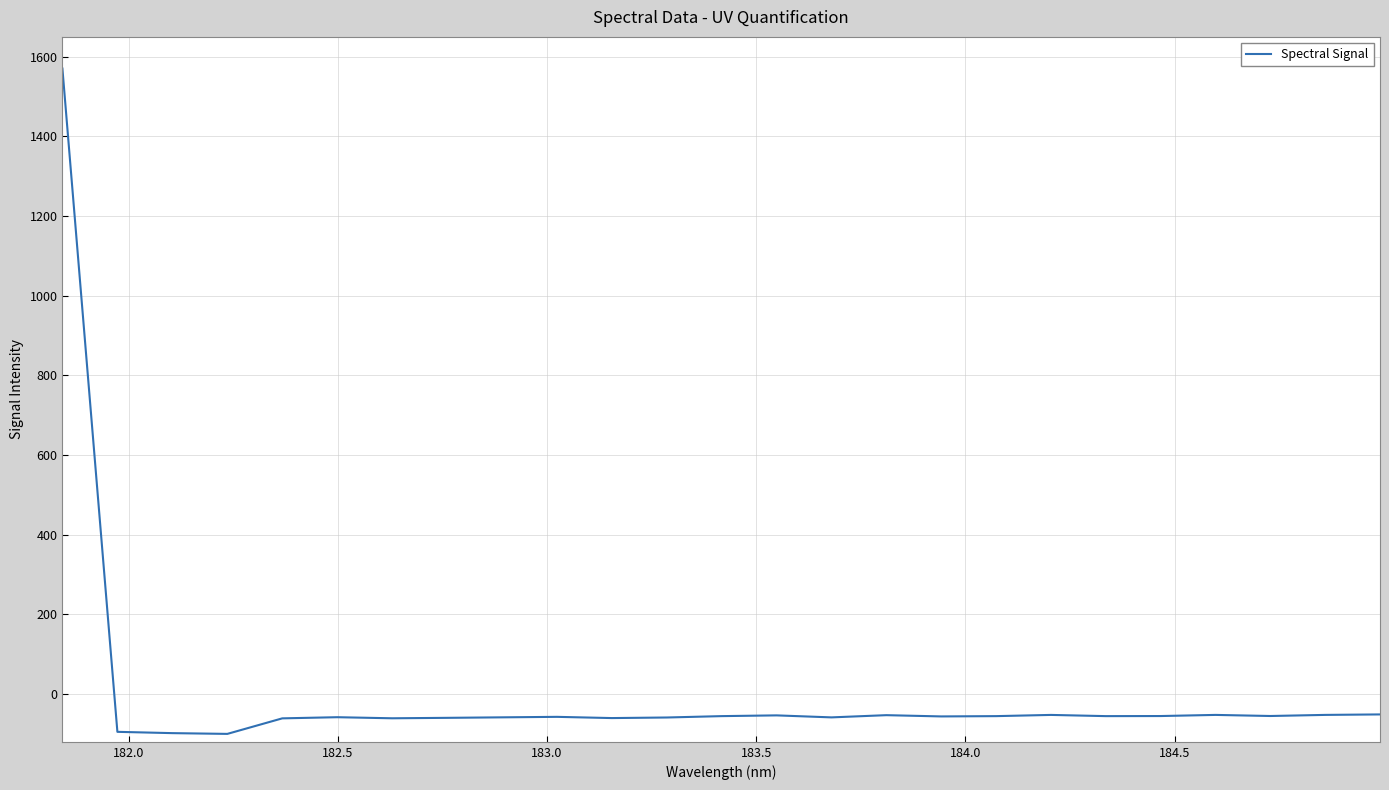

What is the difference between the maximum and minimum values?

1670.5